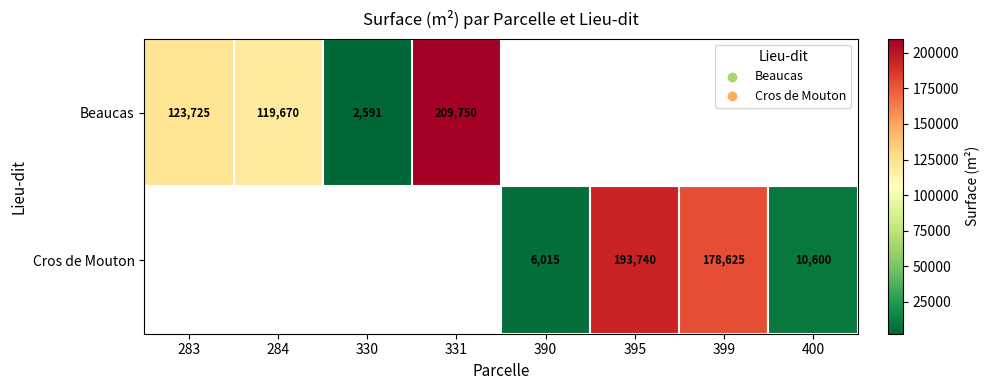

What is the sum of the Cros de Mouton values at 395 and 400?

204340